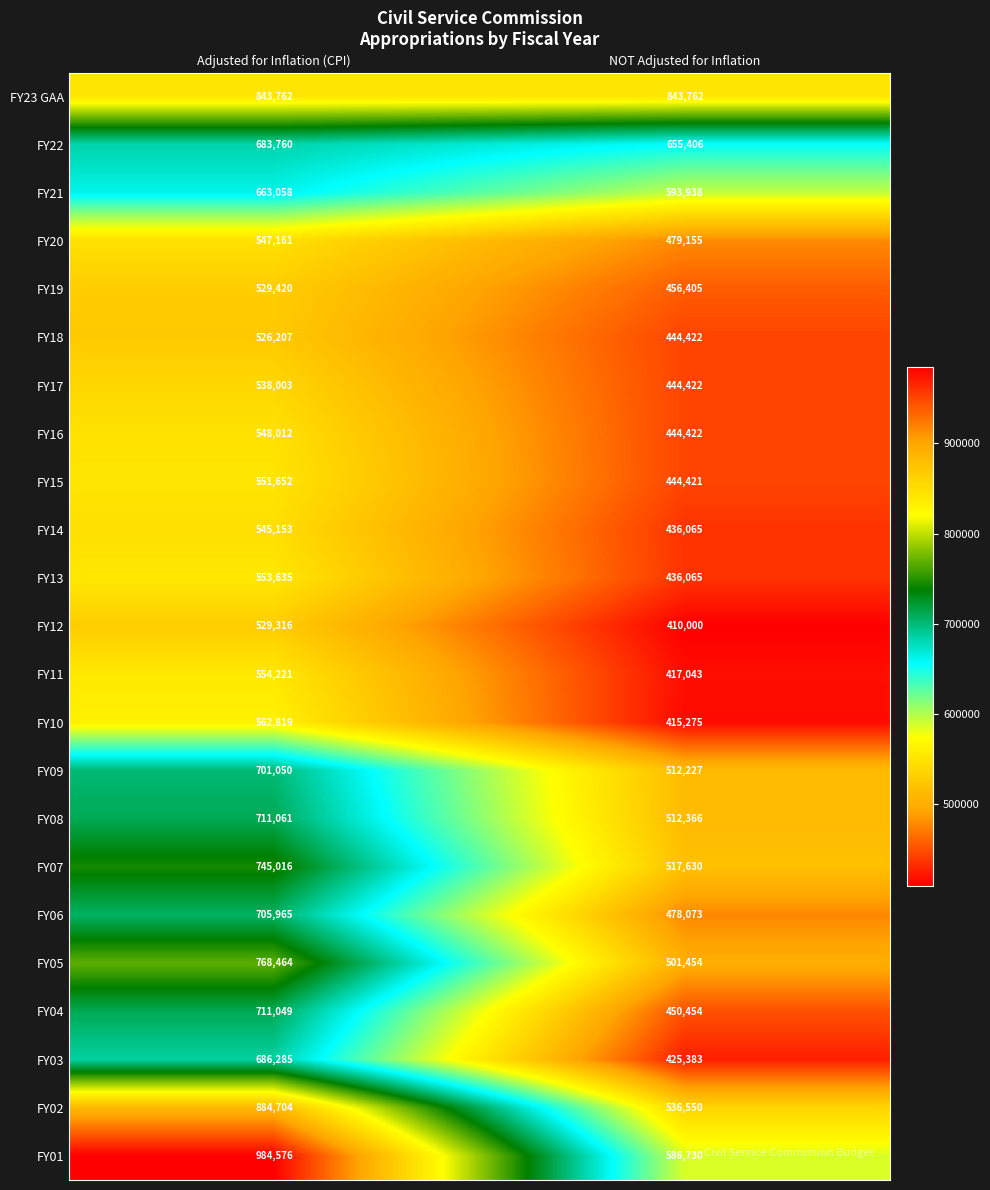

Which series has the largest total across all categories?

FY23 GAA